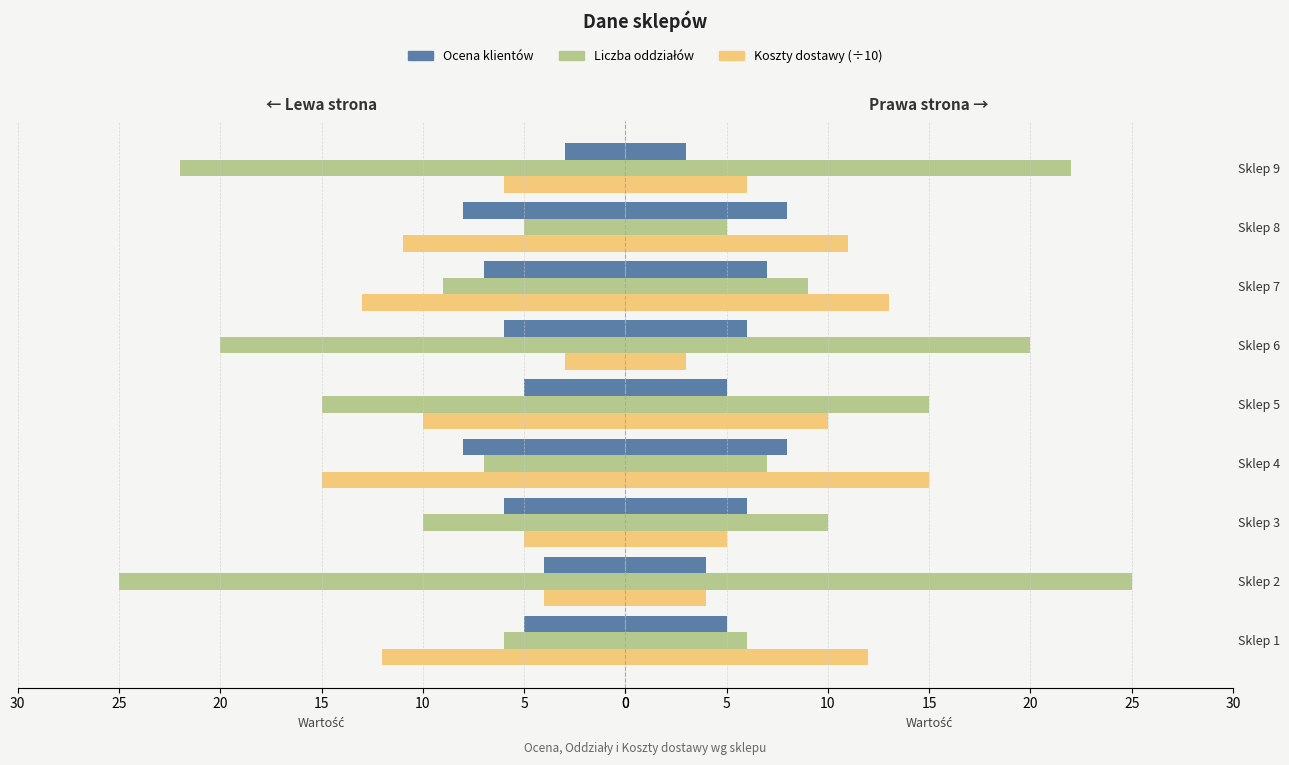

What is the label of the 4th bar from the right?

25